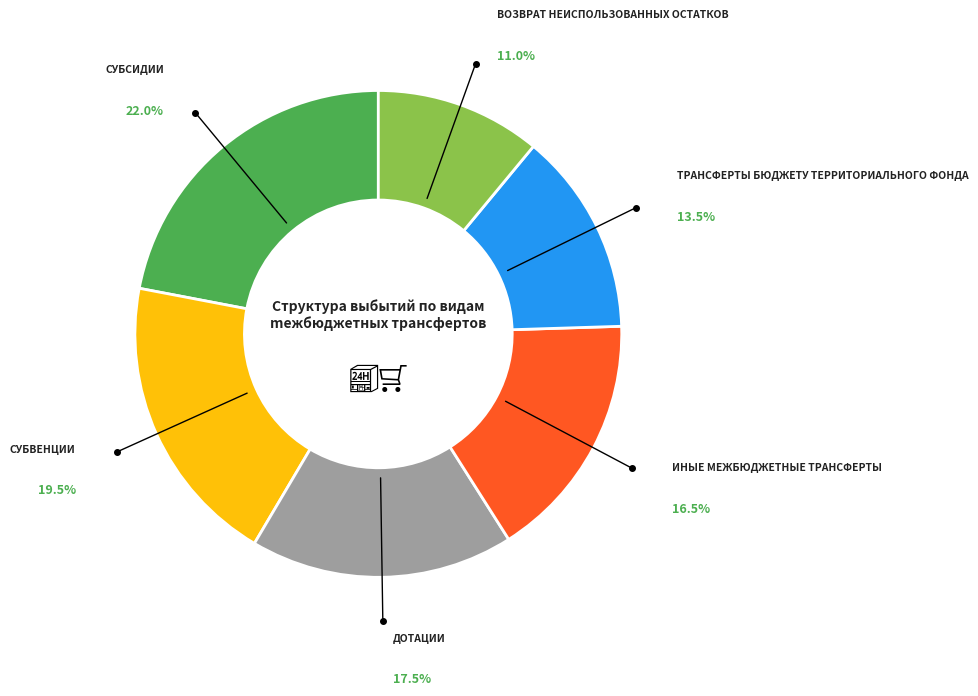

Is there a majority slice in this chart?

No